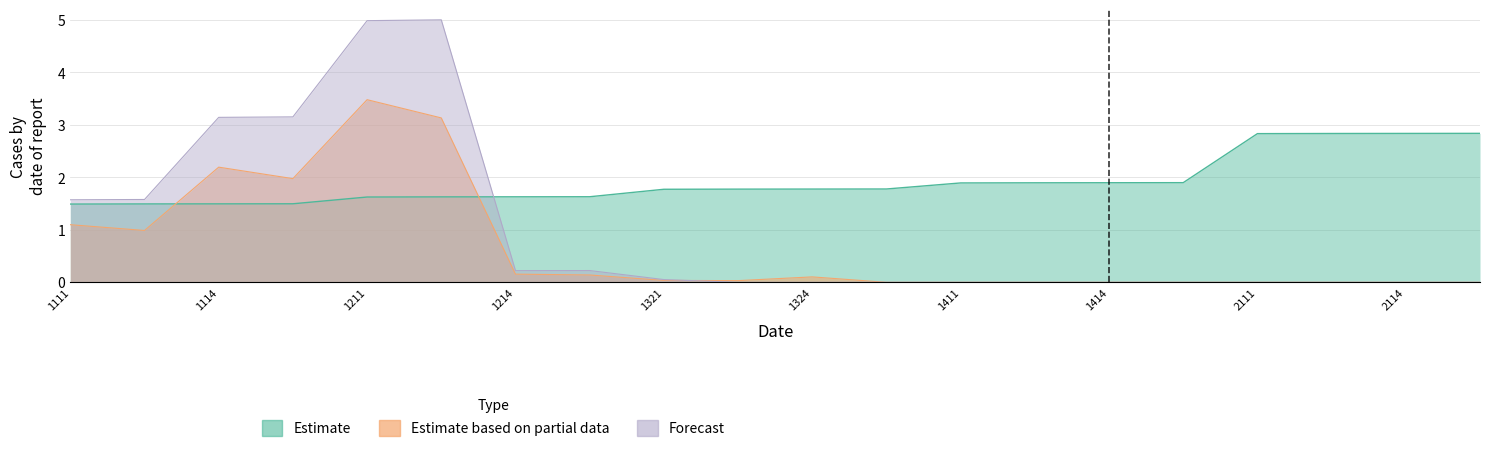

At which category is the sum across all series the highest?

1211